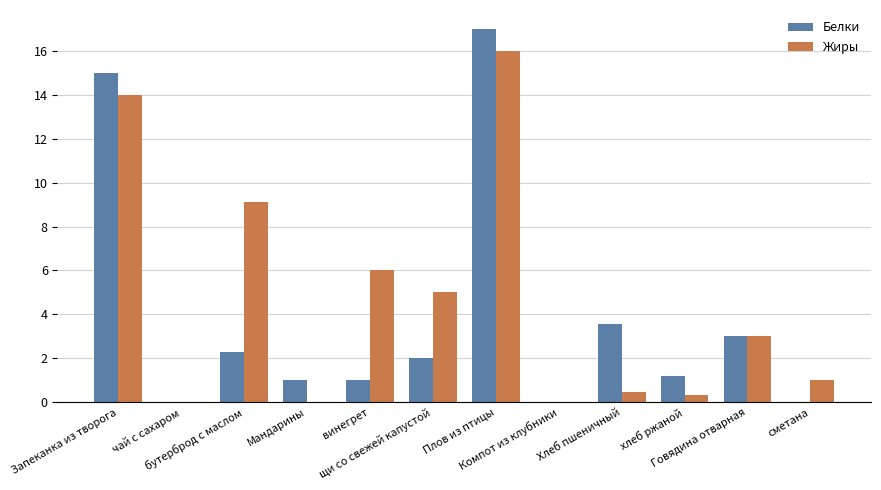

Which series has the largest range (max minus min)?

Белки